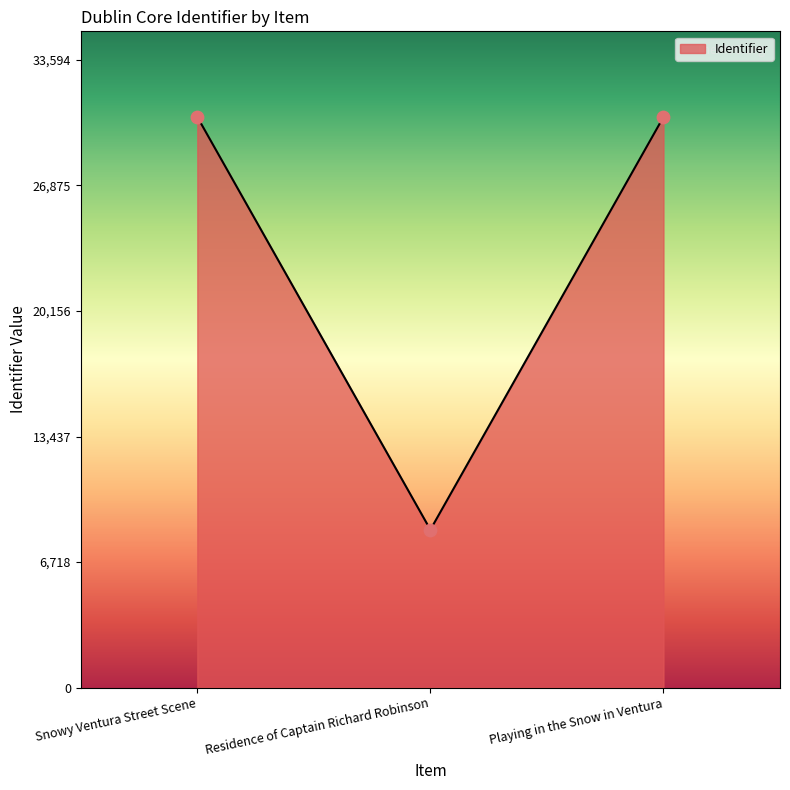

What is the change in value from Snowy Ventura Street Scene to Playing in the Snow in Ventura?

-2